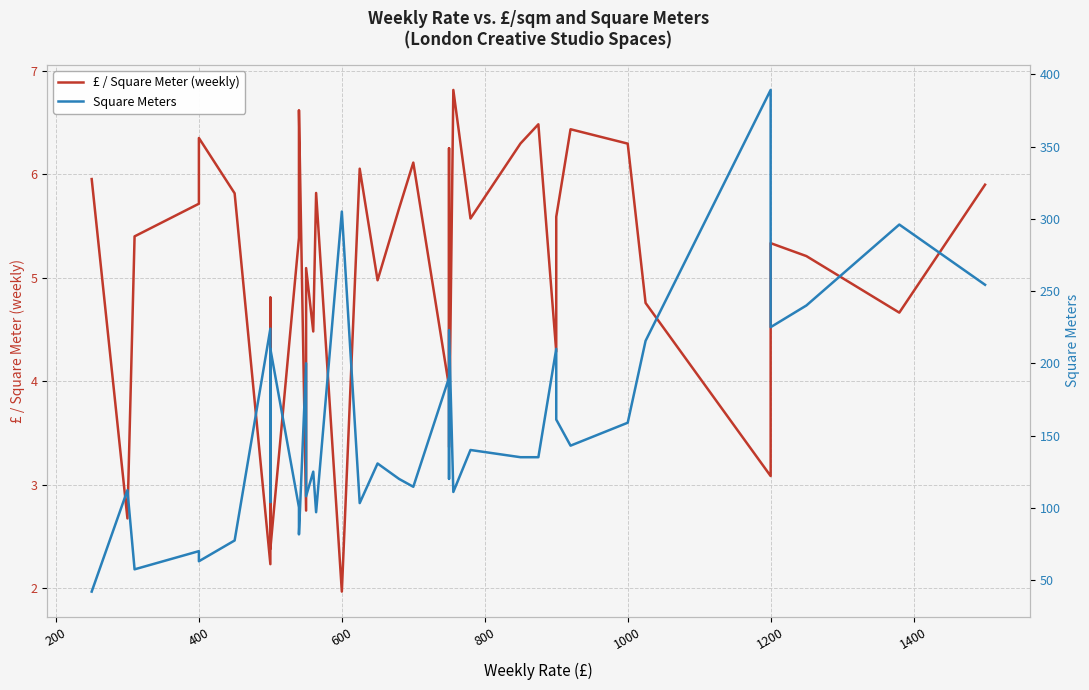

True or false: £ / Square Meter (weekly) and Square Meters intersect in this chart.

False